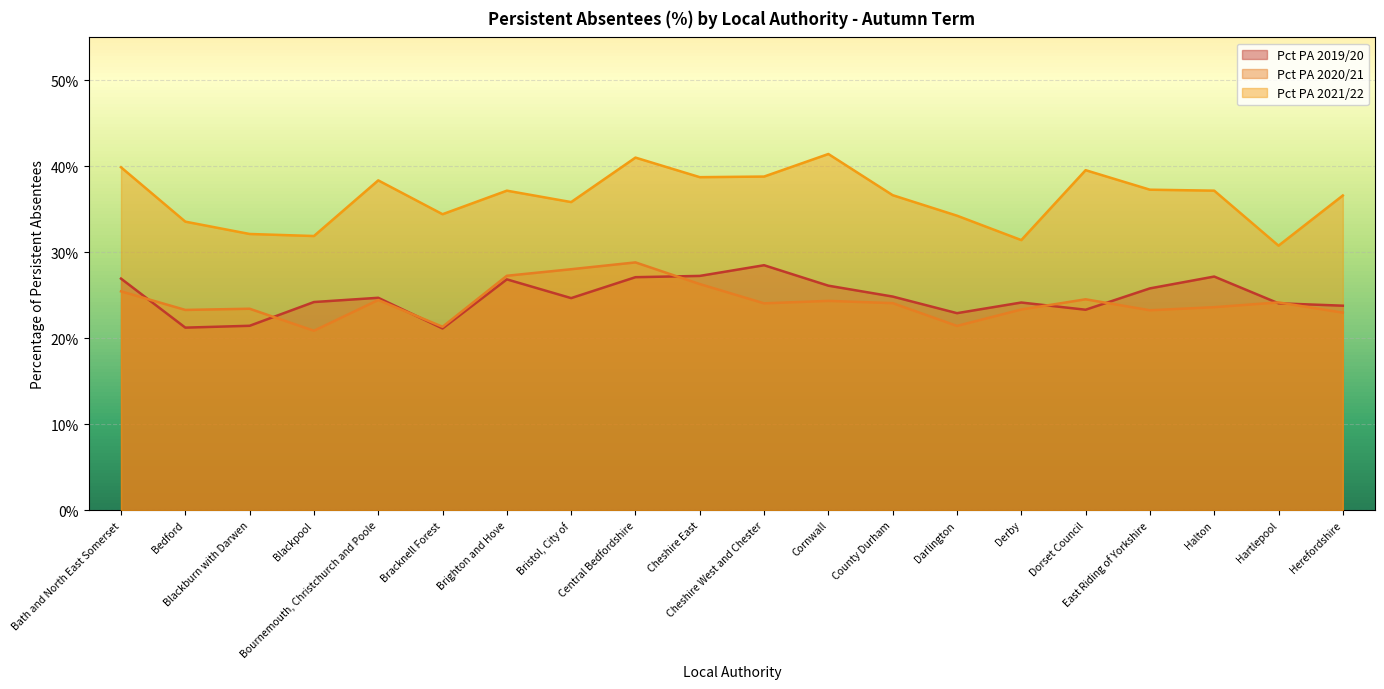

Which series has the largest range (max minus min)?

Pct PA 2021/22